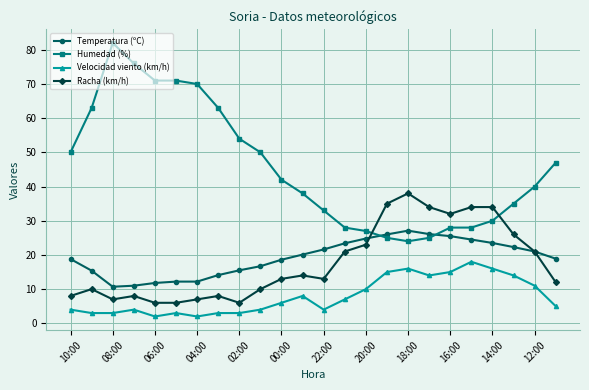

What is the value of the Racha (km/h) point at the 21st from the left?

34.0